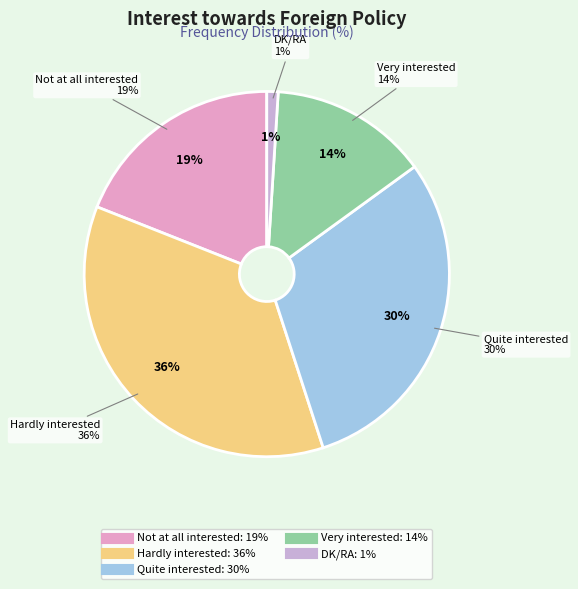

Between DK/RA and Quite interested, which is larger?

Quite interested